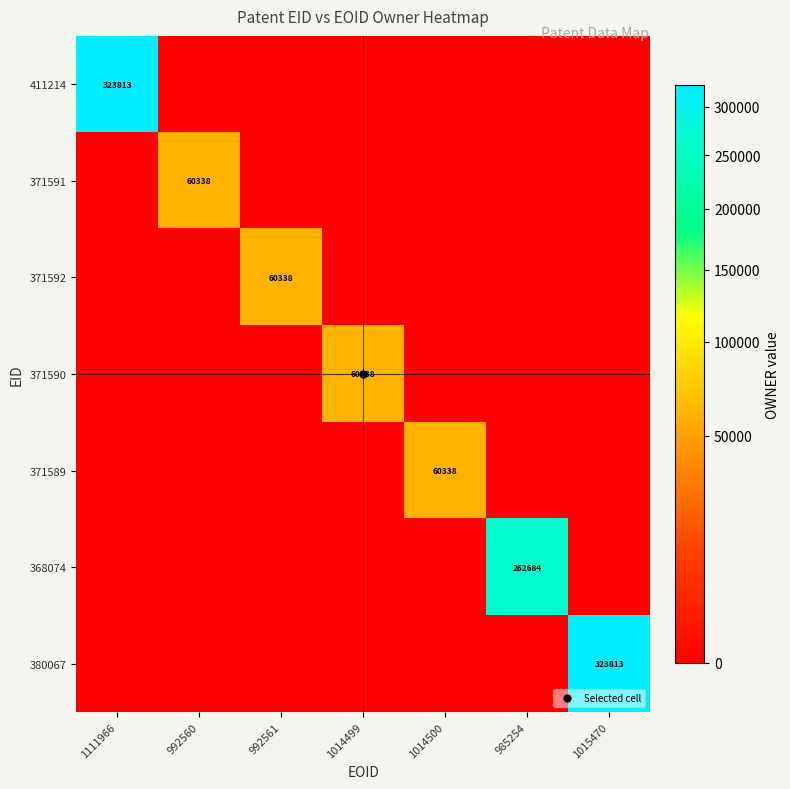

What is the sum of all 371592 values?

60338